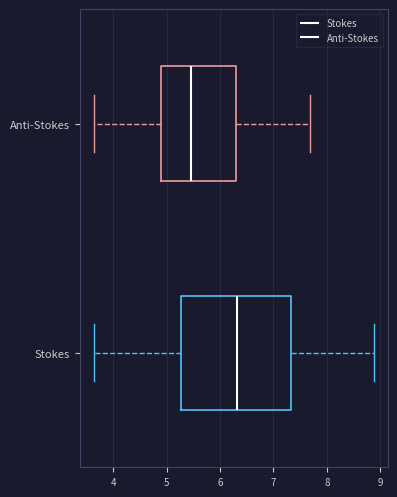

Comparing the boxes themselves (not the whiskers), which one is the widest?

Stokes